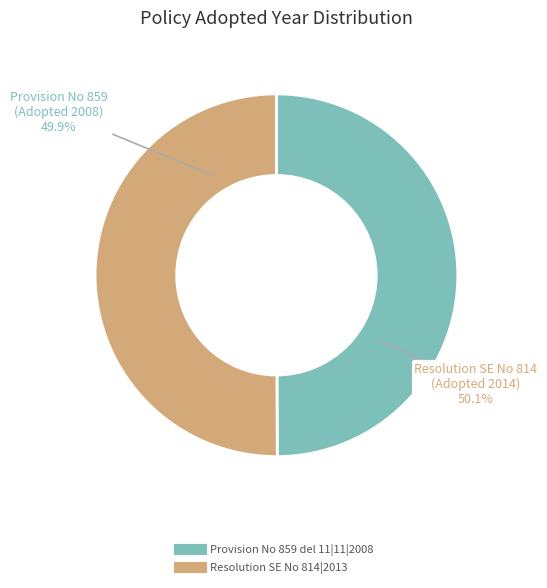

Count the number of slices in the pie.

2